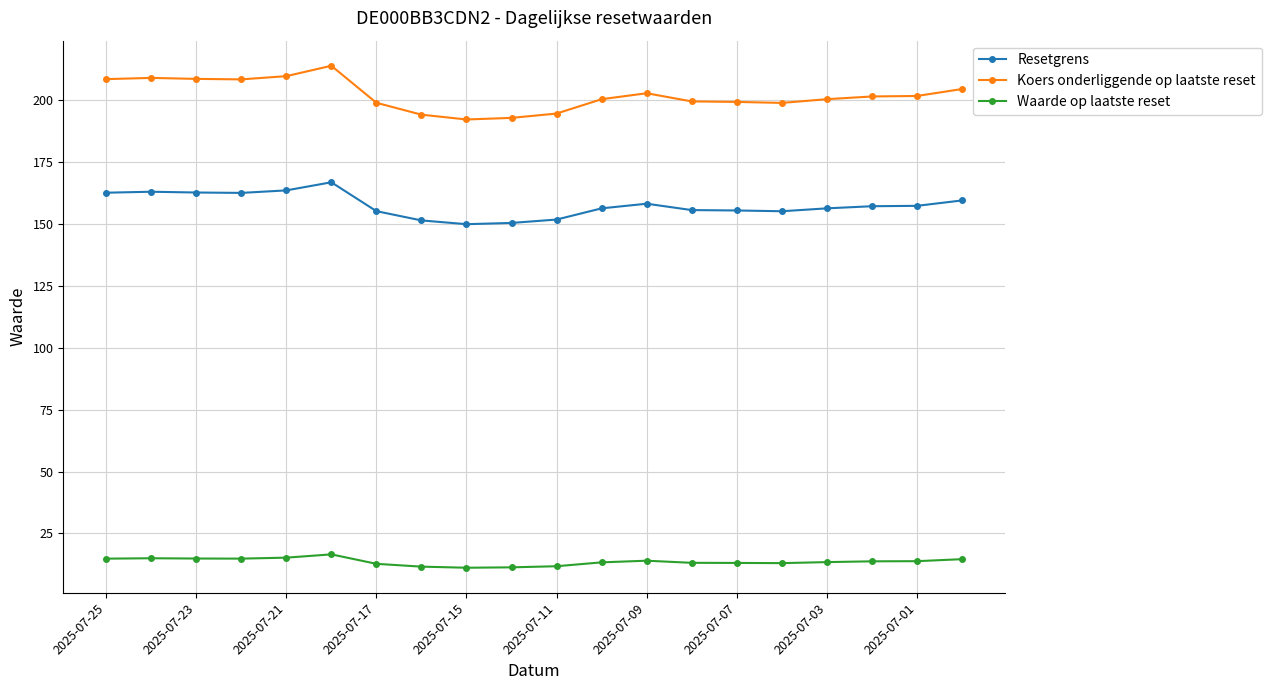

Which series has the widest spread of values?

Koers onderliggende op laatste reset